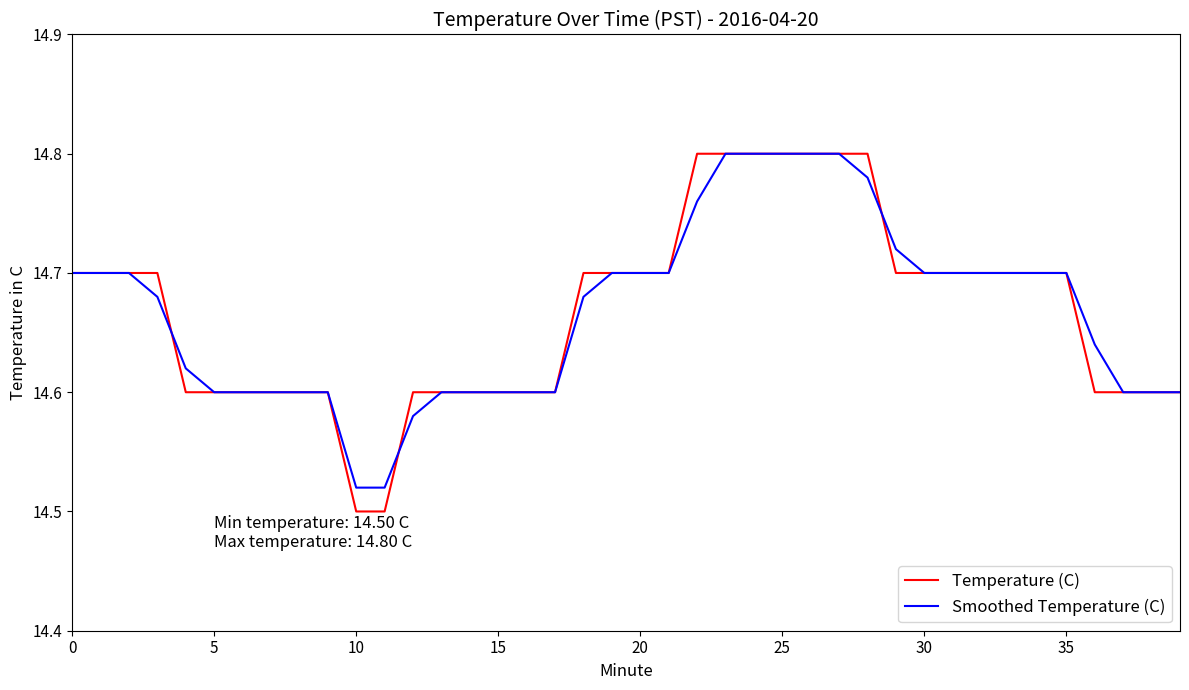

Which series has the largest range (max minus min)?

Temperature (C)